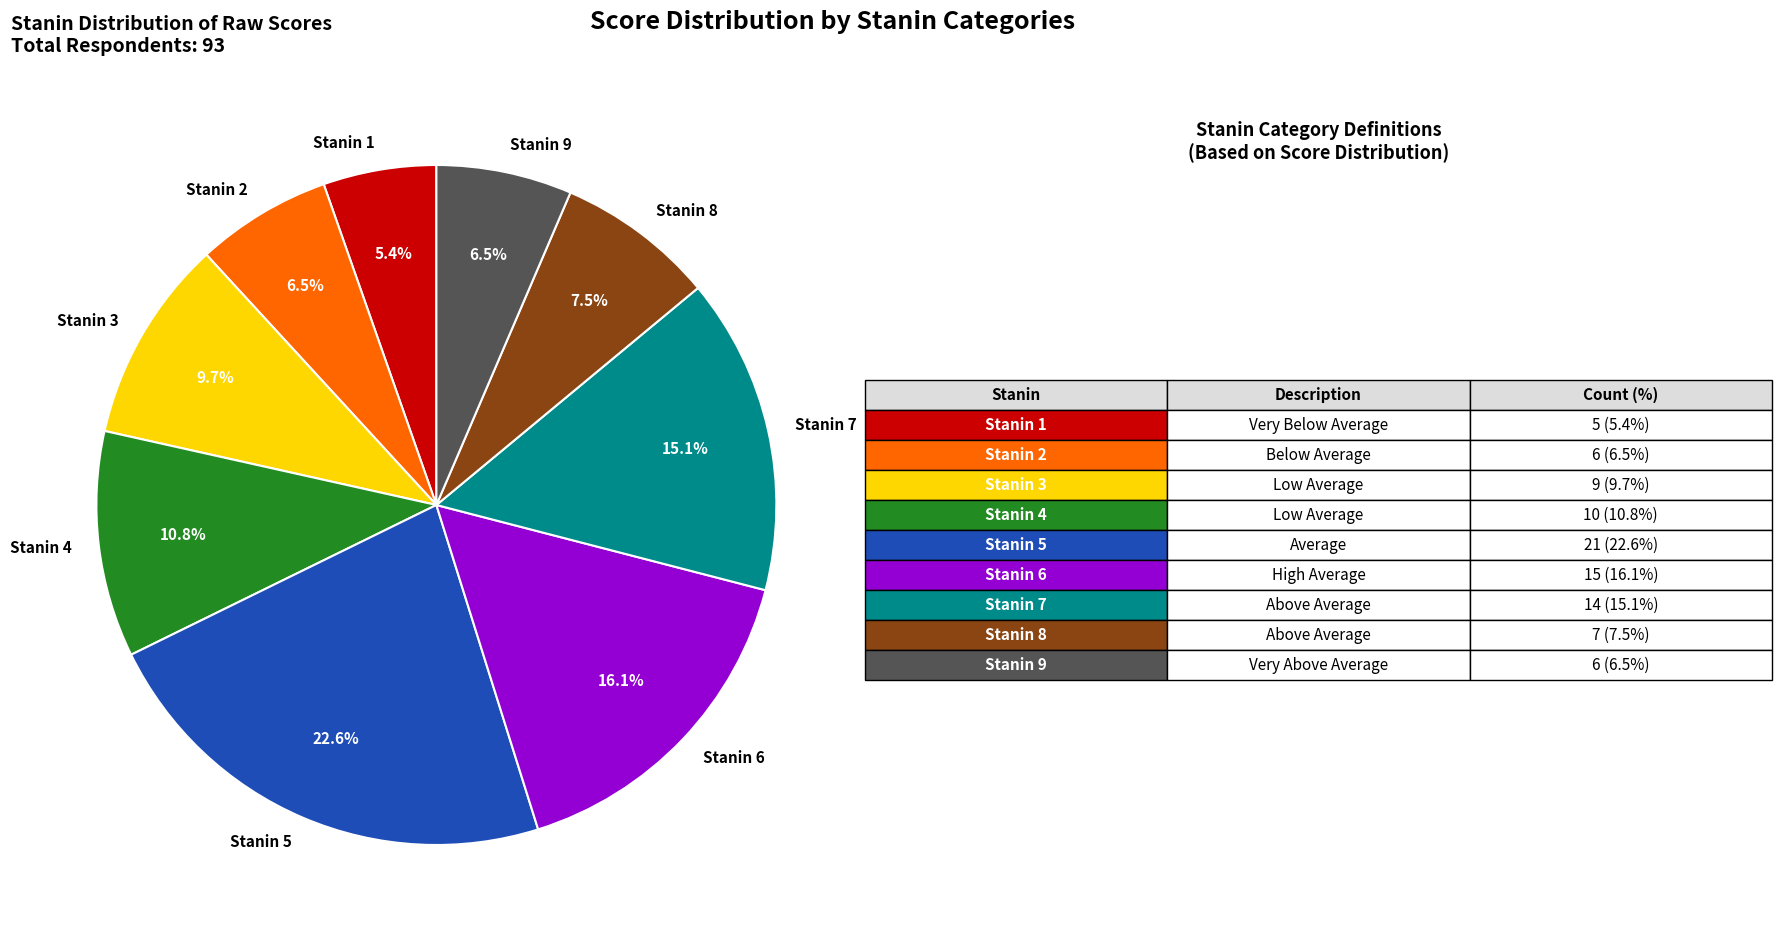

How many segments does this pie chart have?

9